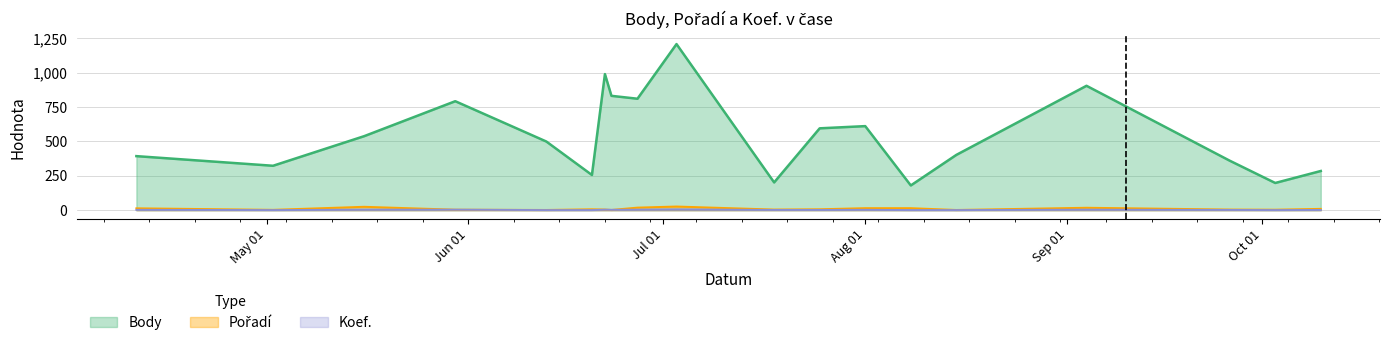

Does the chart have visible grid lines?

Yes